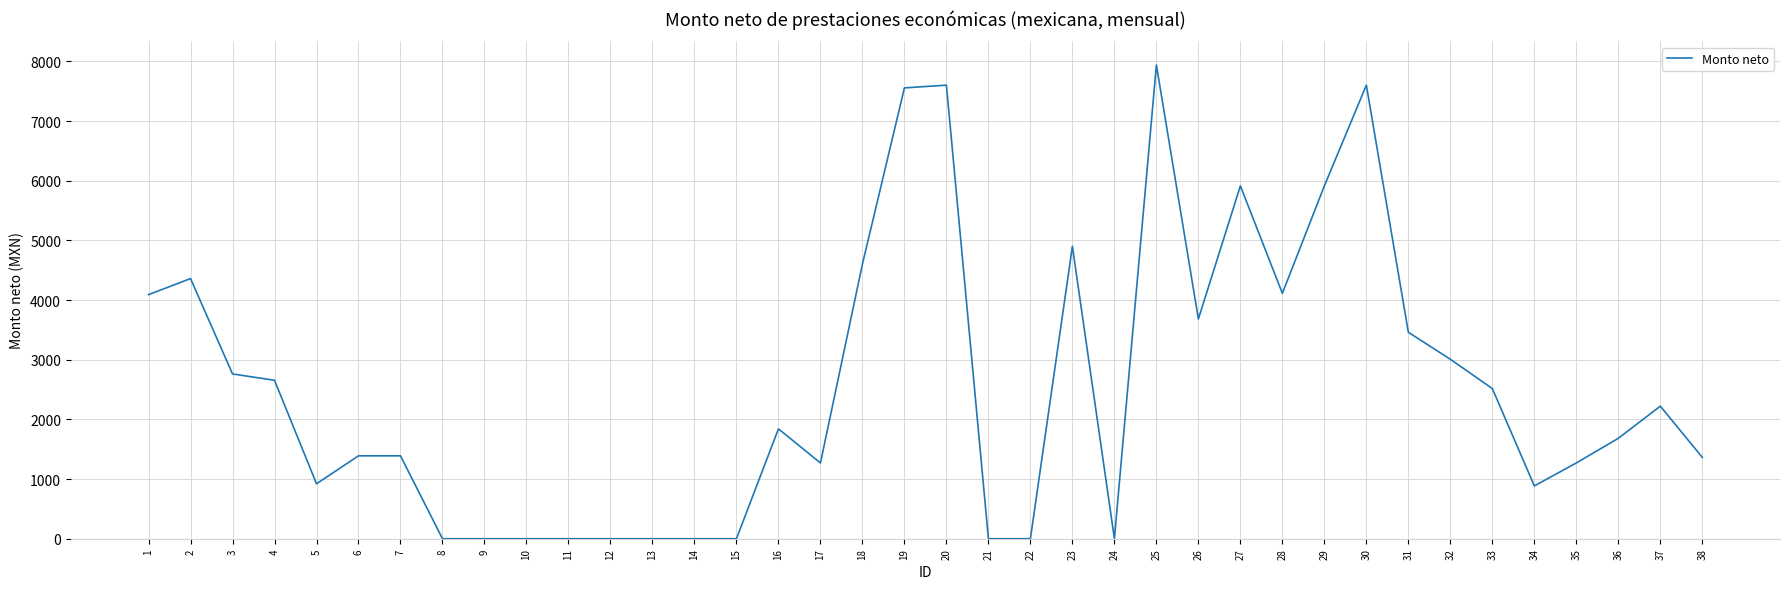

What is the sum of all values?

96921.2